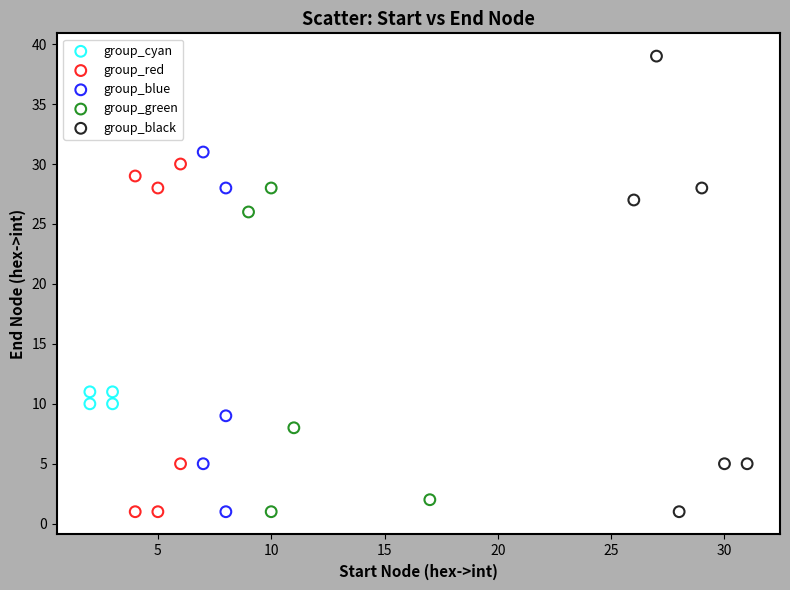

Which series reaches the maximum Y coordinate?

group_black